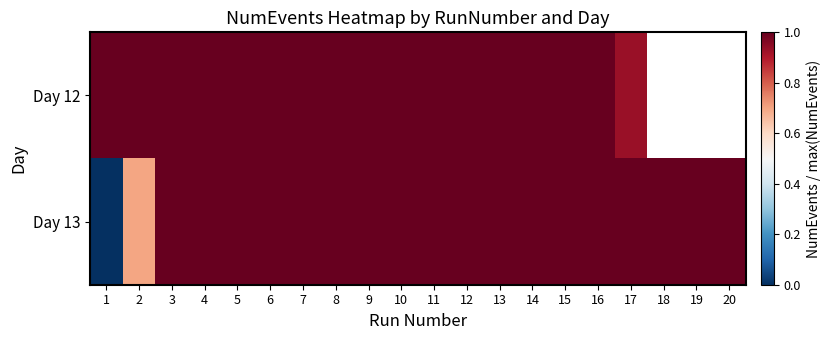

The value of Day 13 at 18 is 1.0. True or false?

True